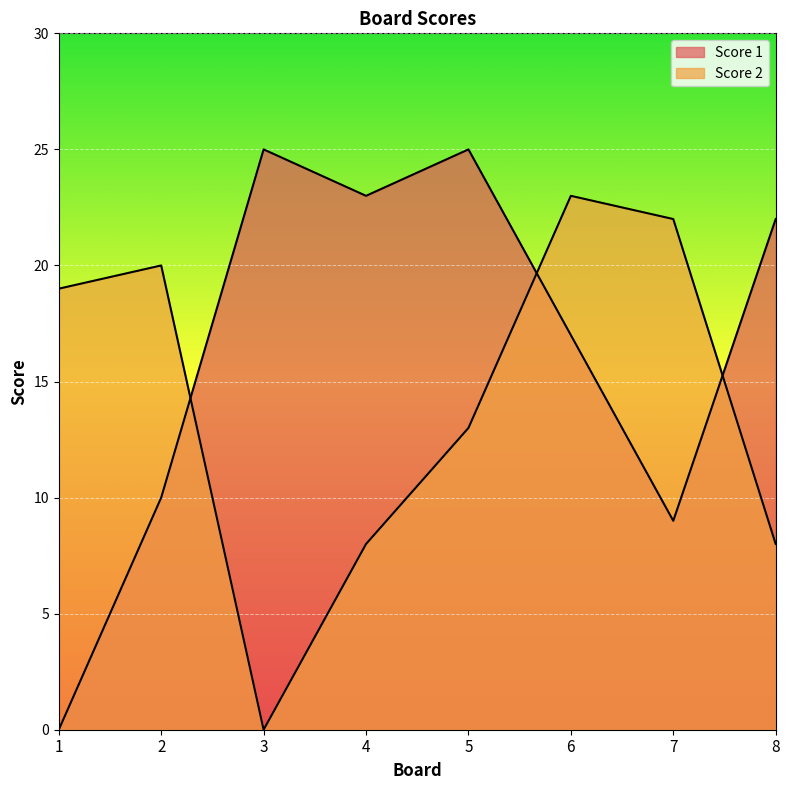

How many times do Score 1 and Score 2 cross each other?

3